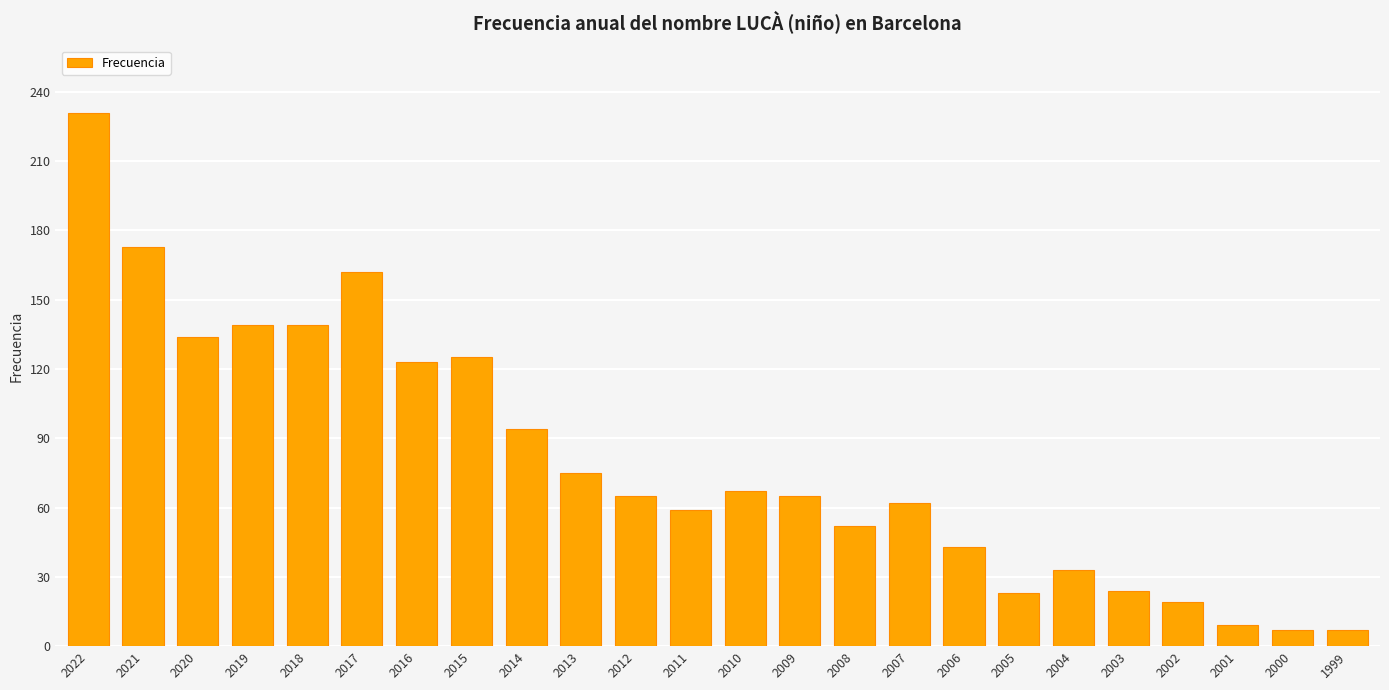

What is the difference between the second highest and minimum values?

166